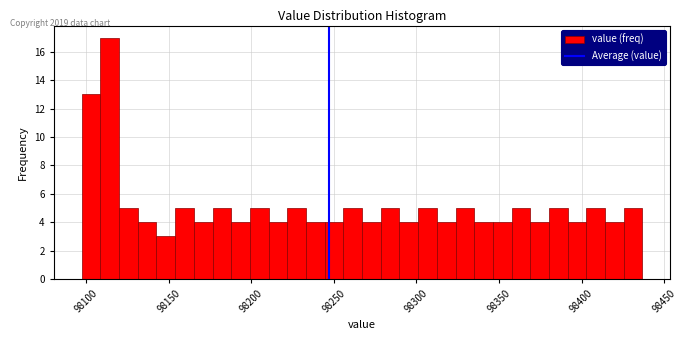

Read against the x-axis, roughly where is the centre of the tallest bar?

98115